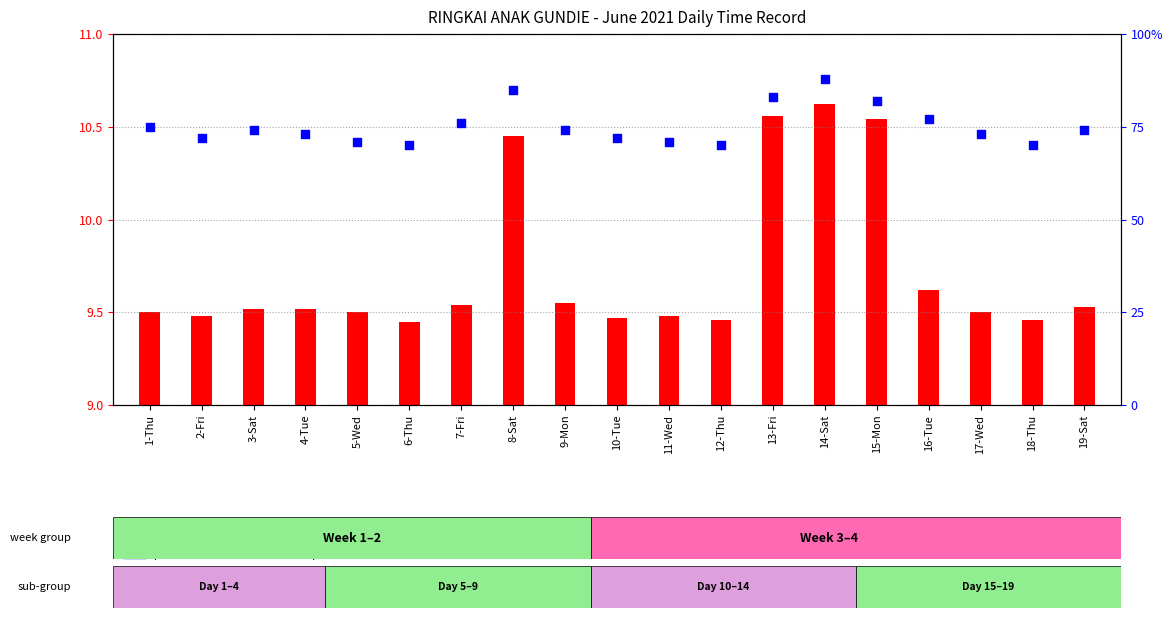

What are all the series names shown in the legend?

Low (hours), percentile rank within the sample